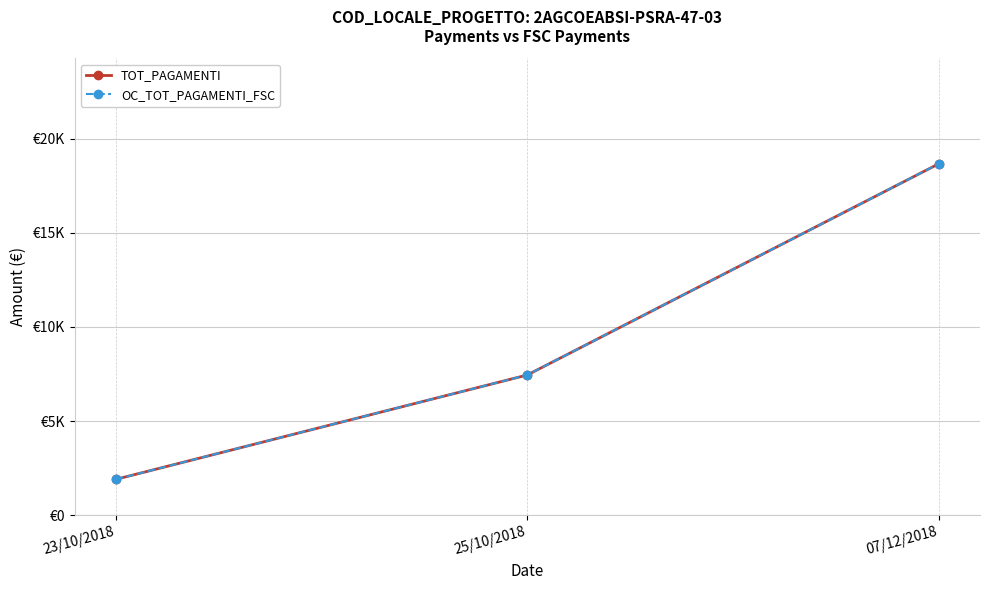

Does the chart have visible grid lines?

Yes